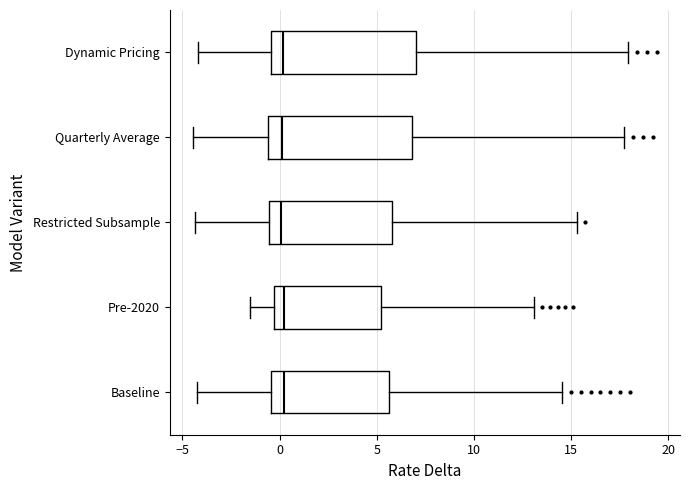

Reading bottom to top, transcribe this box plot: for each box, give where its median line is, the range the box spans, and where its two whiskers end, as read against the x-axis. The values are not printed on the chart, so give them approximately, as read against the axis.

Baseline: median 0.0, box -0.5 to 5.5, whiskers -4.0 to 14.5
Pre-2020: median 0.0, box -0.5 to 5.0, whiskers -1.5 to 13.0
Restricted Subsample: median 0.0, box -0.5 to 6.0, whiskers -4.5 to 15.5
Quarterly Average: median 0.0, box -0.5 to 7.0, whiskers -4.5 to 17.5
Dynamic Pricing: median 0.0, box -0.5 to 7.0, whiskers -4.0 to 18.0